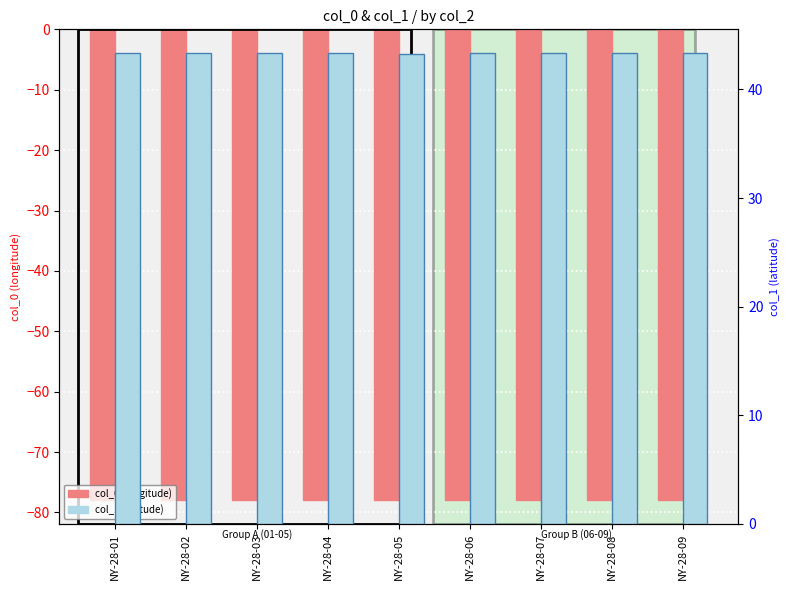

What is the minimum value shown in the chart?

-78.0